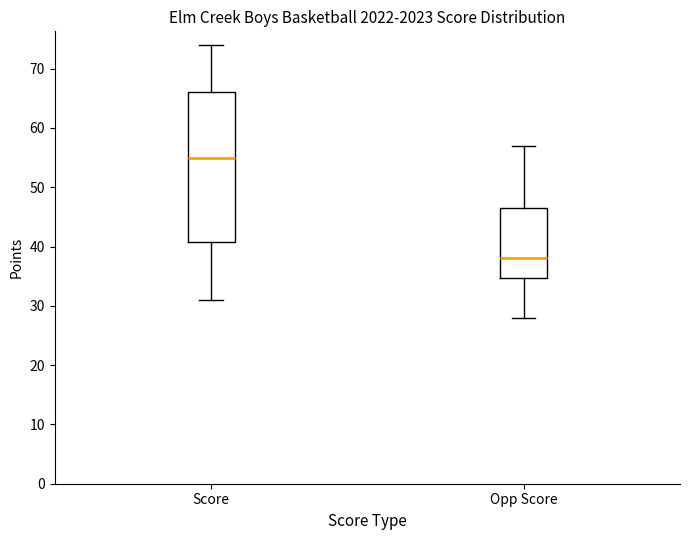

Where is the lower edge of the box for Score on the y-axis? The values are not printed on the chart, so give them approximately, as read against the axis.

41